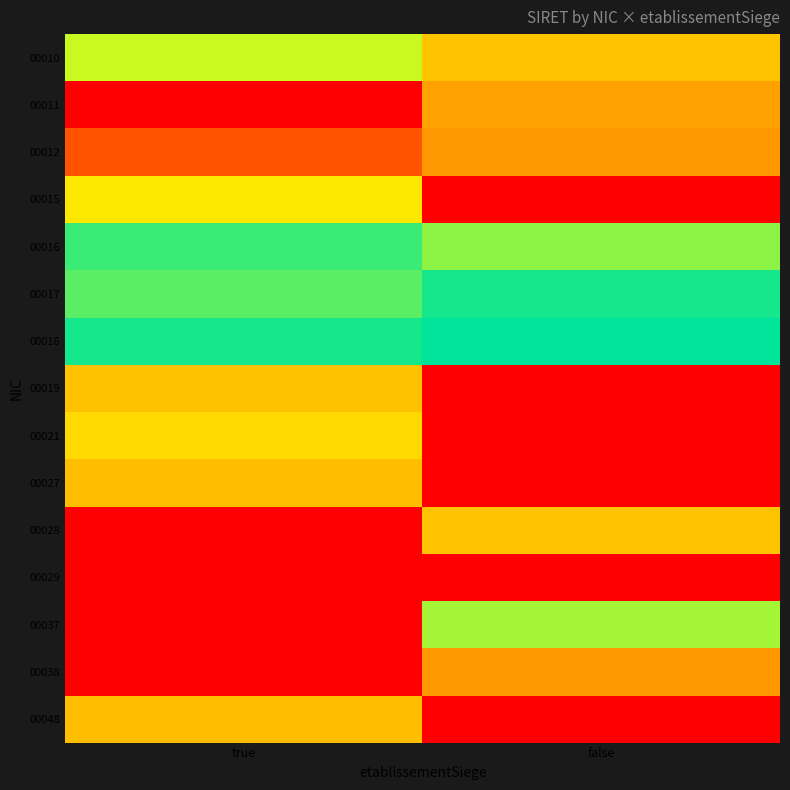

What is the greatest value displayed?

44010800900018.0